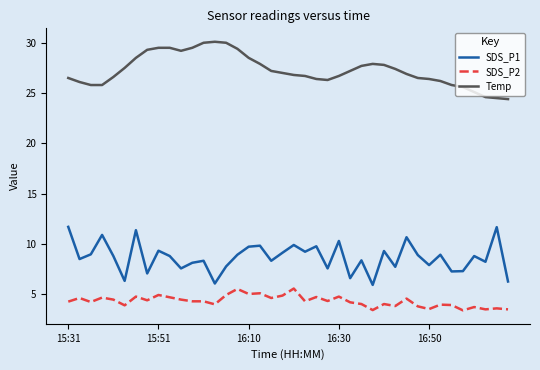

Rank the series by their average value, from lowest to highest.

SDS_P2, SDS_P1, Temp